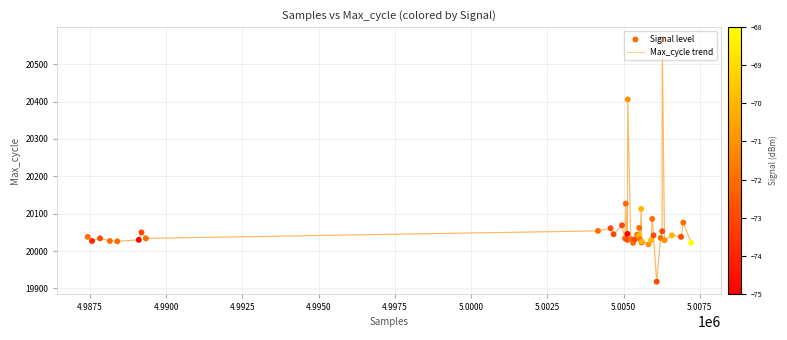

What is the difference between the maximum and minimum values?

649